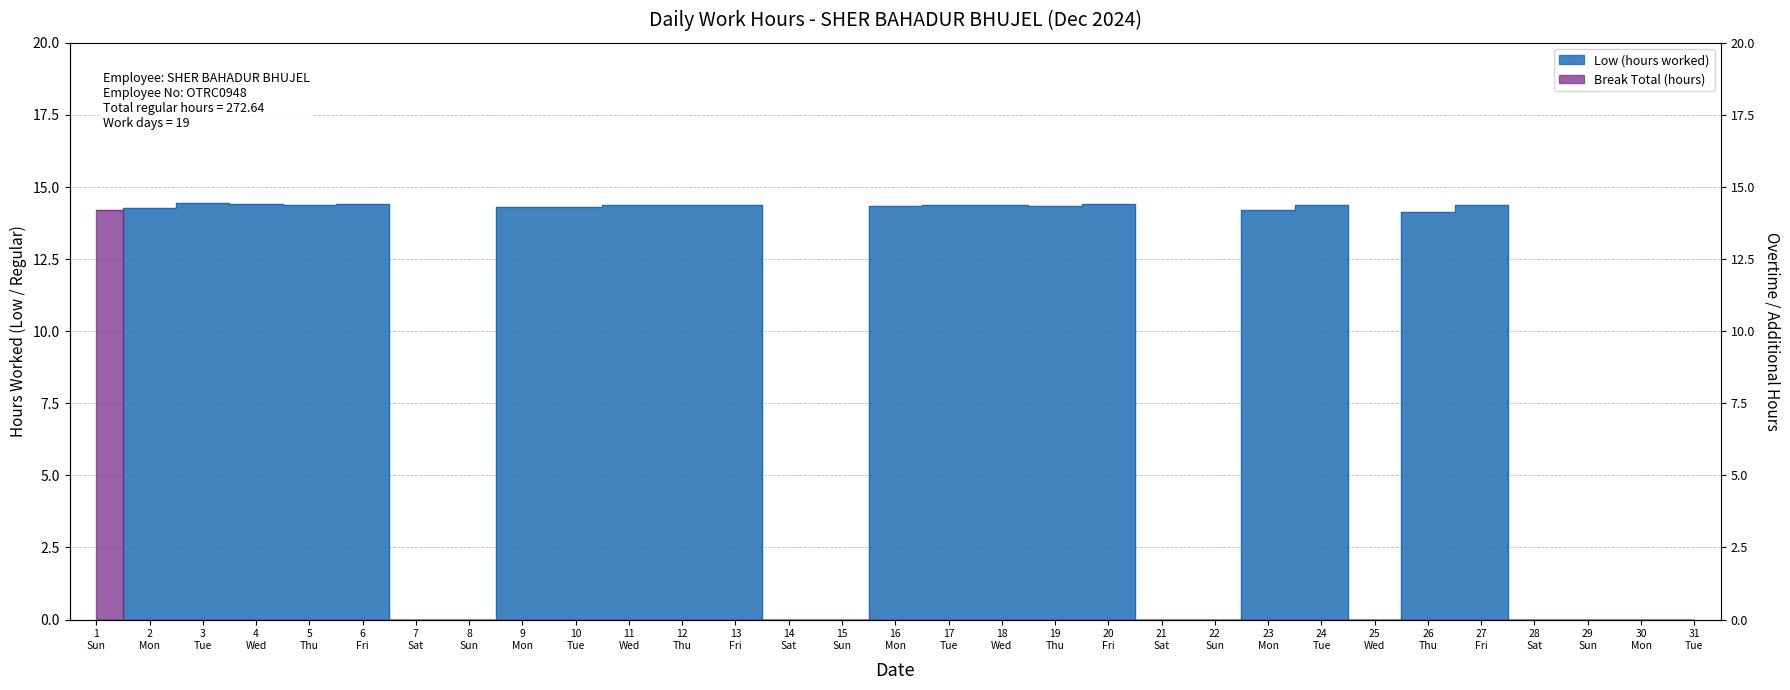

What are all the series names shown in the legend?

Low (hours worked), Break Total (hours)